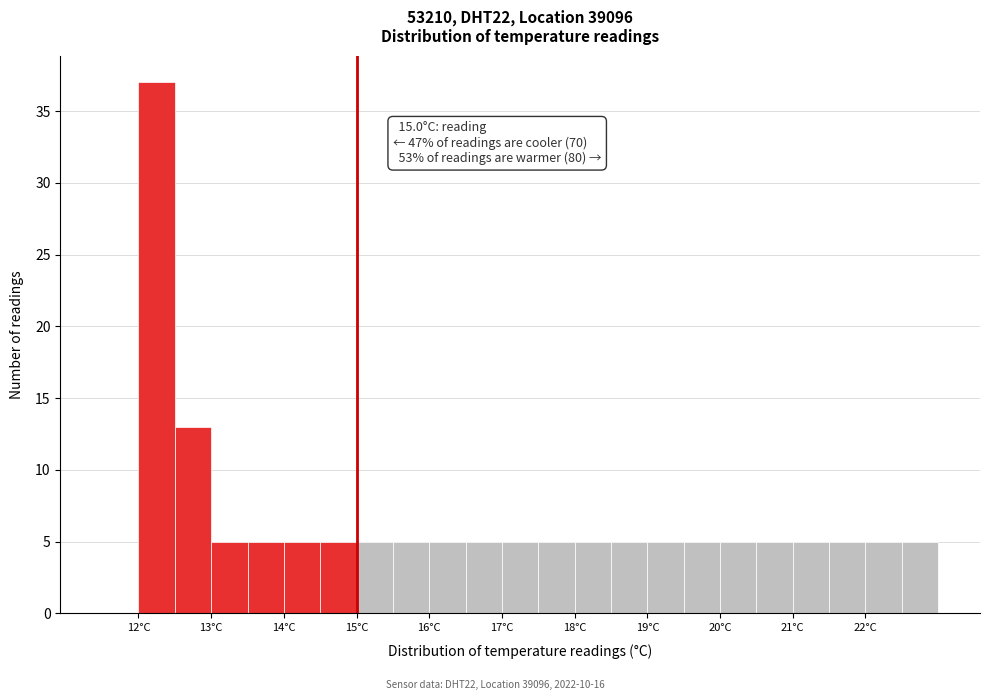

Over which range of the x-axis is the bar tallest?

12.0 to 12.5